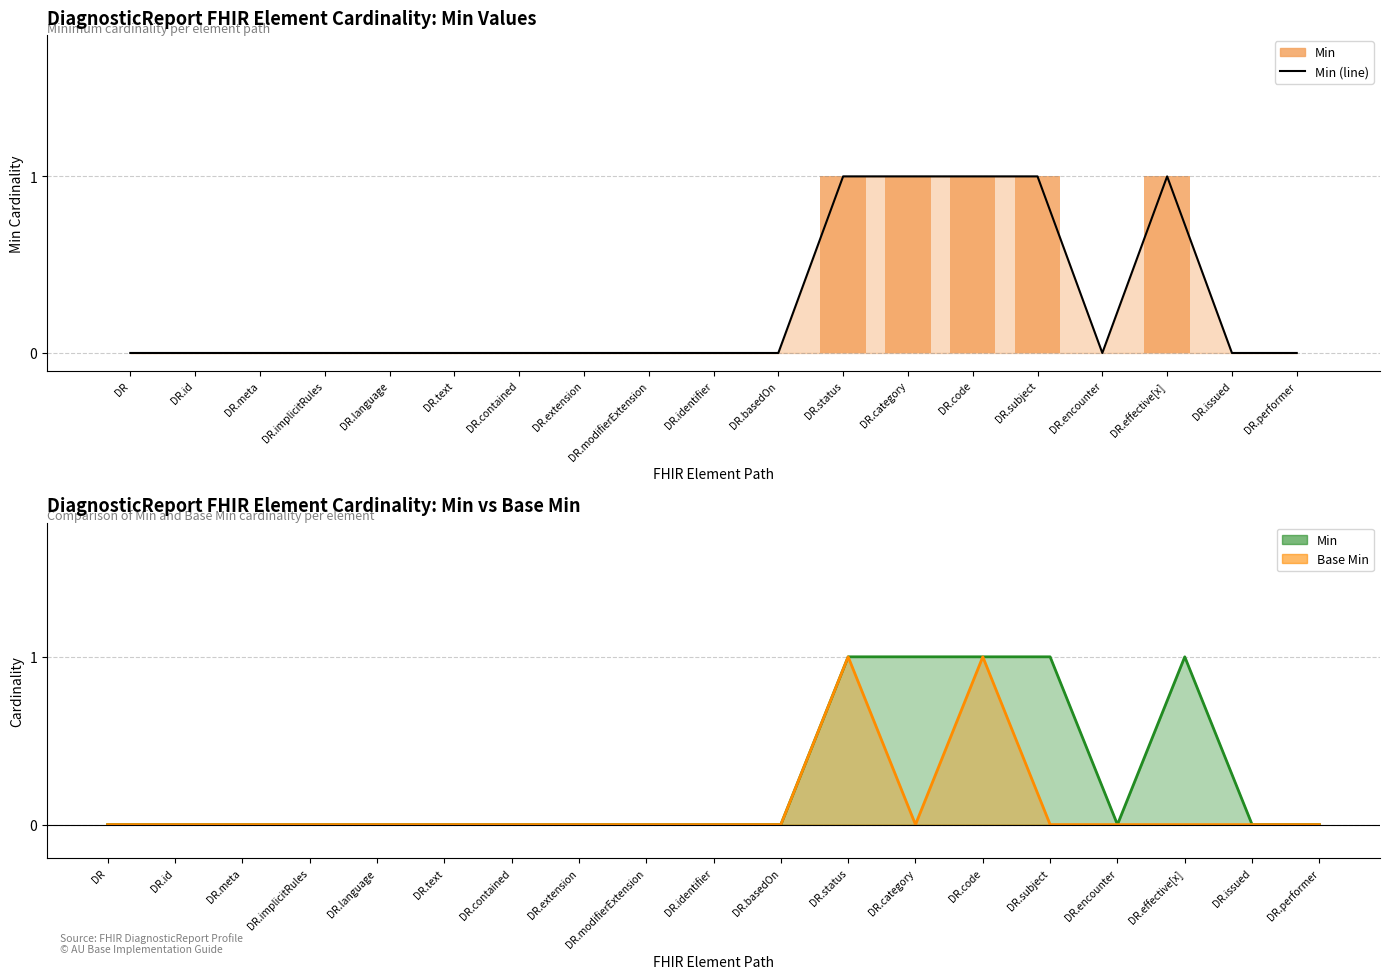

True or false: Min has a value of 0 at DR.extension.

True